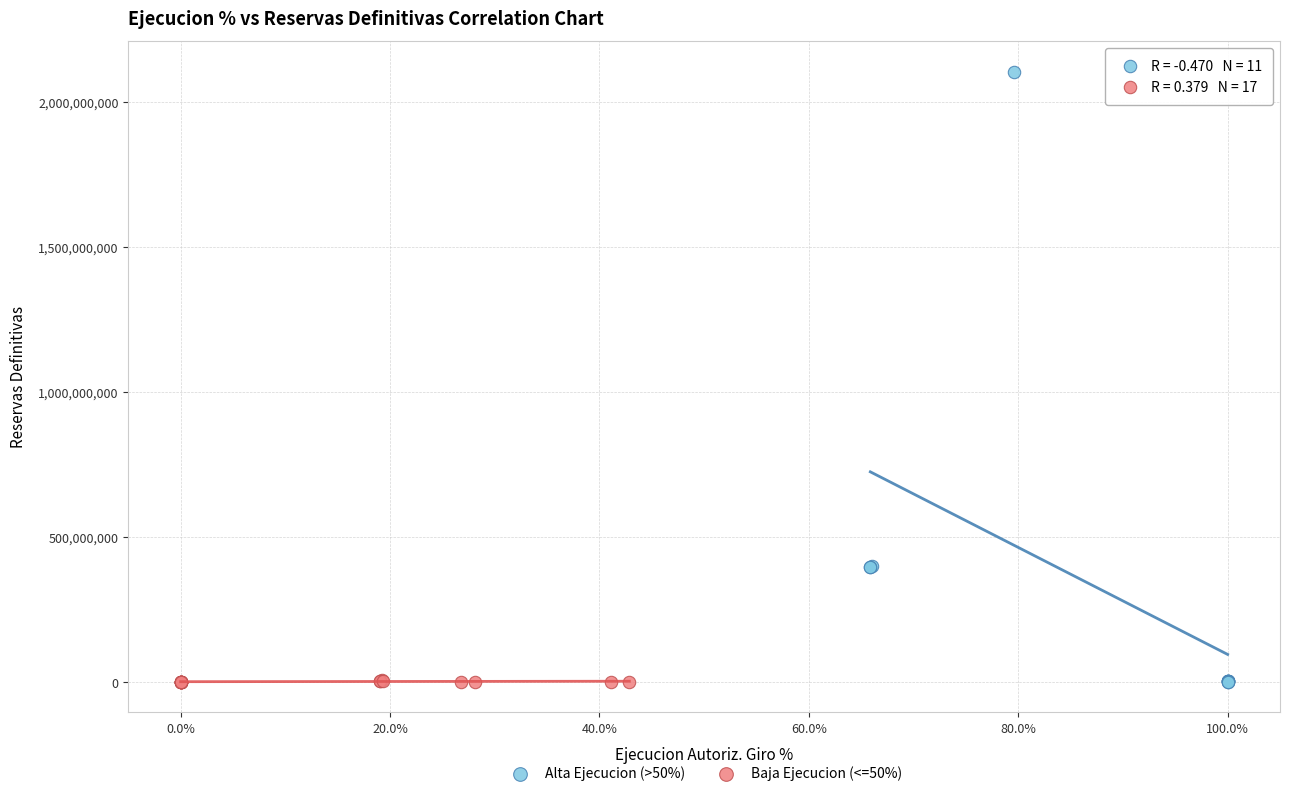

Which series has the widest spread of Y values?

Alta Ejecucion (>50%)